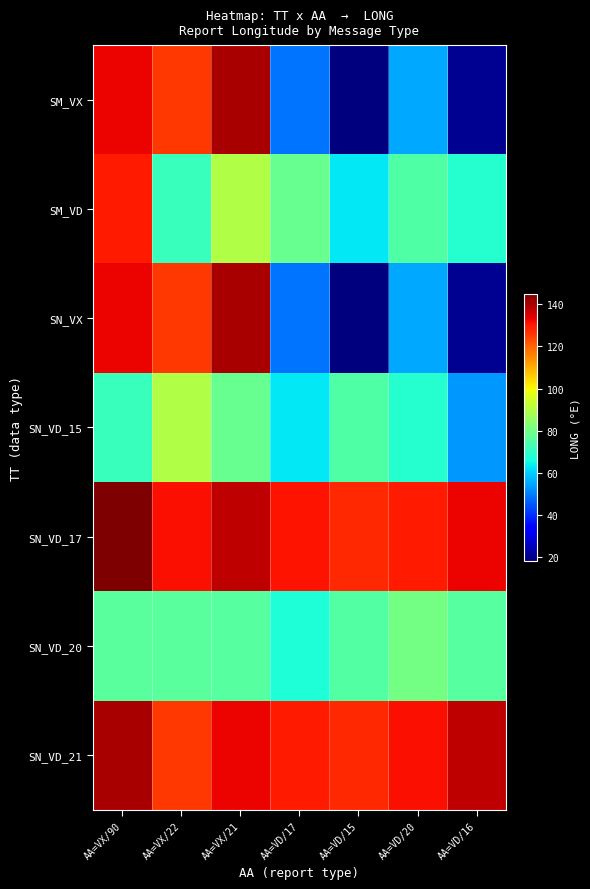

At how many categories does at least one series exceed 122?

7